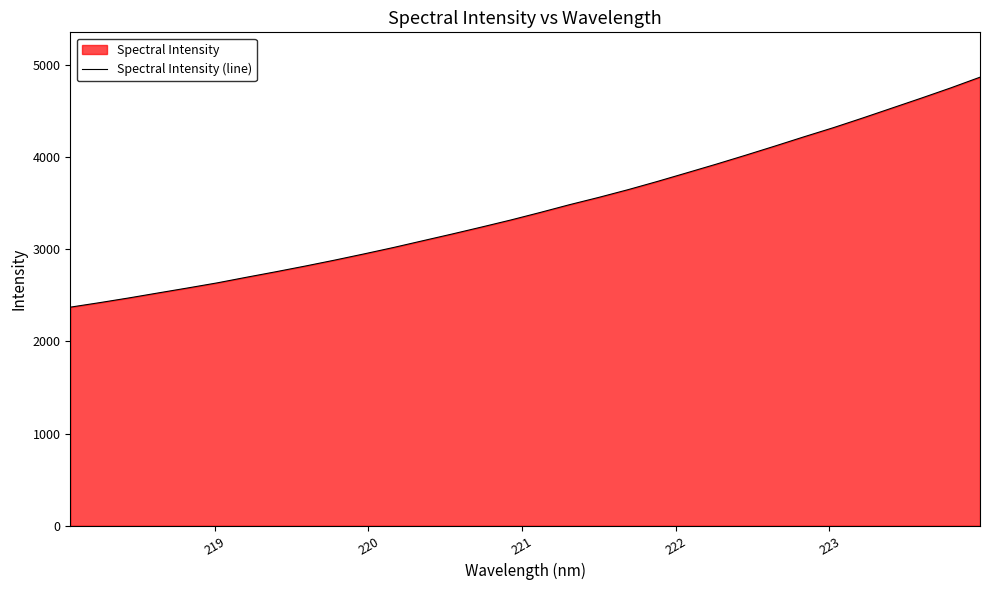

What is the greatest value displayed?

4866.1